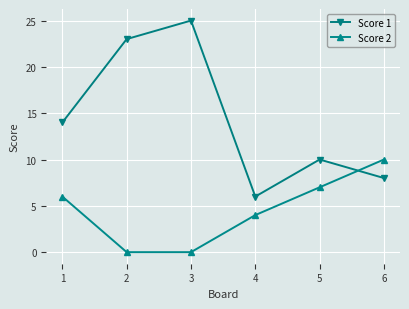

True or false: Score 2 has more than 1 interior local peaks.

False